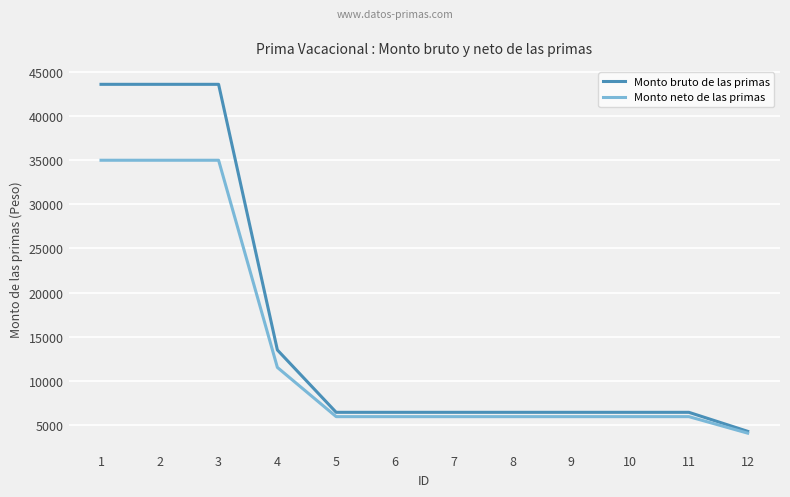

What is the spread (max minus min) of values at 5?

488.4